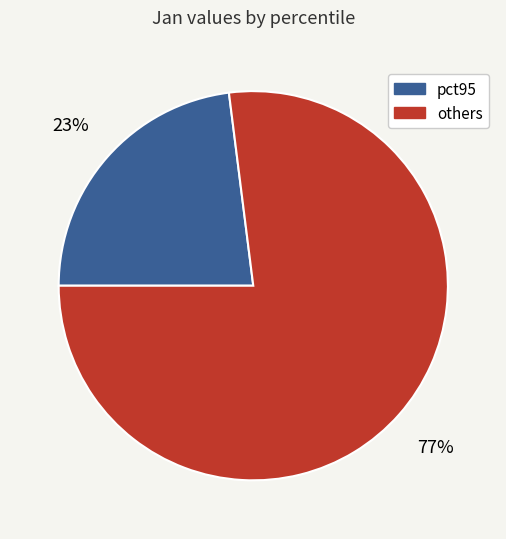

To the nearest percent, what is the average slice percentage?

50%